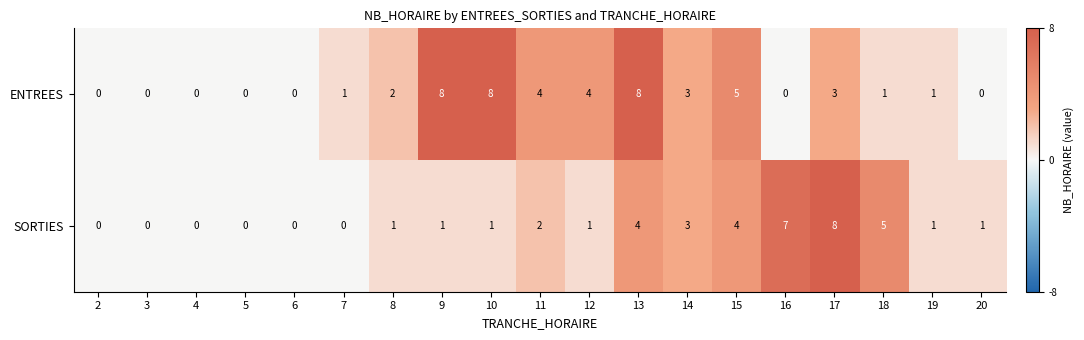

How many data points does each series have?

19